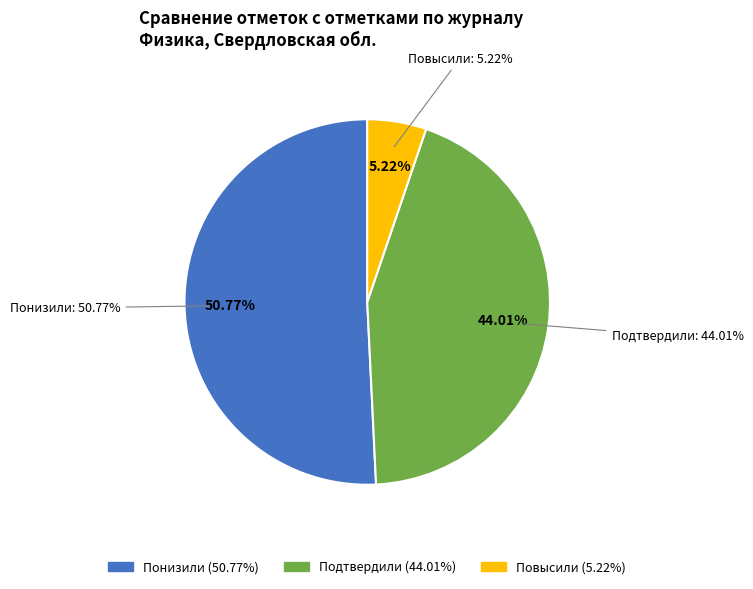

To the nearest percent, what percentage of the pie is Повысили (Отметка > Отметка по журналу)?

5%